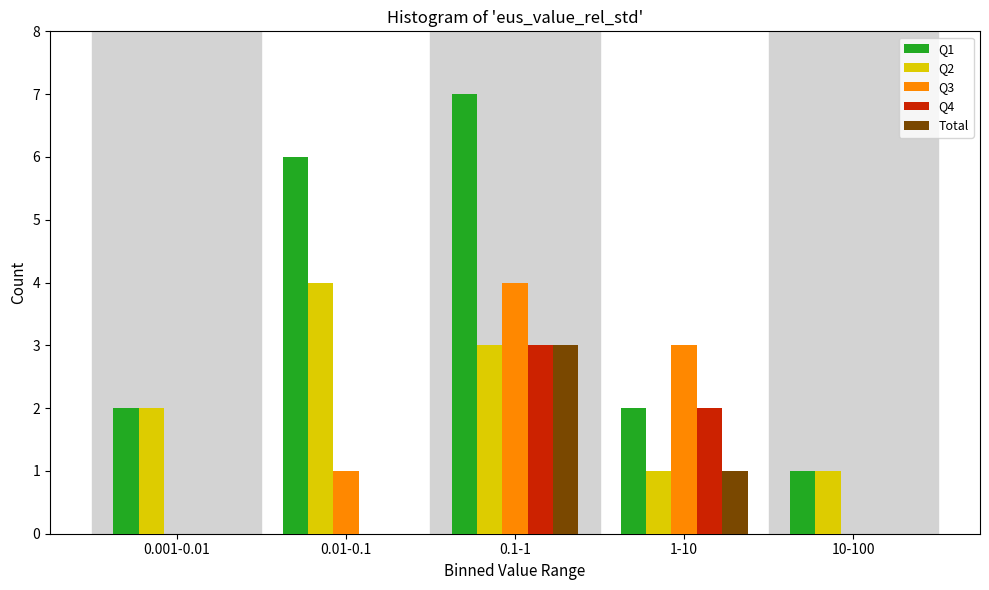

Reading left to right, list all the values displayed in this chart.

Q1: 0.001-0.01=2	0.01-0.1=6	0.1-1=7	1-10=2	10-100=1
Q2: 0.001-0.01=2	0.01-0.1=4	0.1-1=3	1-10=1	10-100=1
Q3: 0.001-0.01=0	0.01-0.1=1	0.1-1=4	1-10=3	10-100=0
Q4: 0.001-0.01=0	0.01-0.1=0	0.1-1=3	1-10=2	10-100=0
Total: 0.001-0.01=0	0.01-0.1=0	0.1-1=3	1-10=1	10-100=0